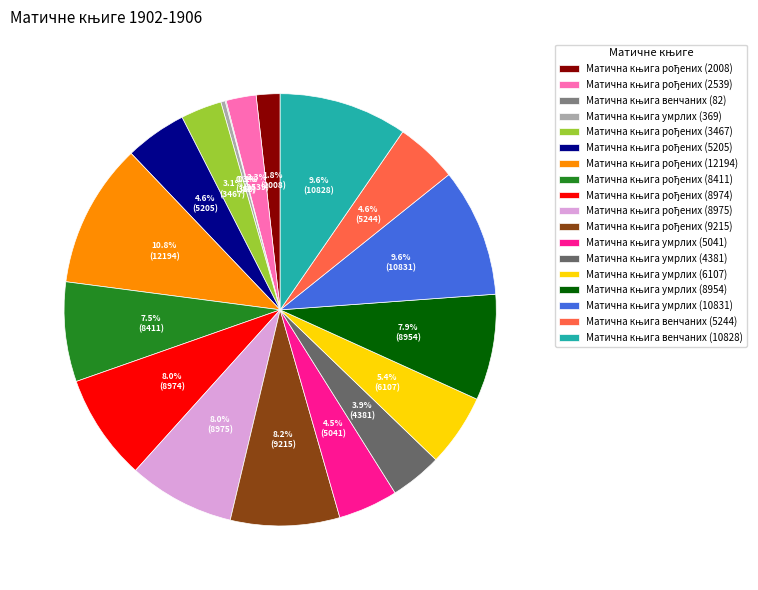

How much of the chart is everything except Матична књига рођених (8411)?

92.5%